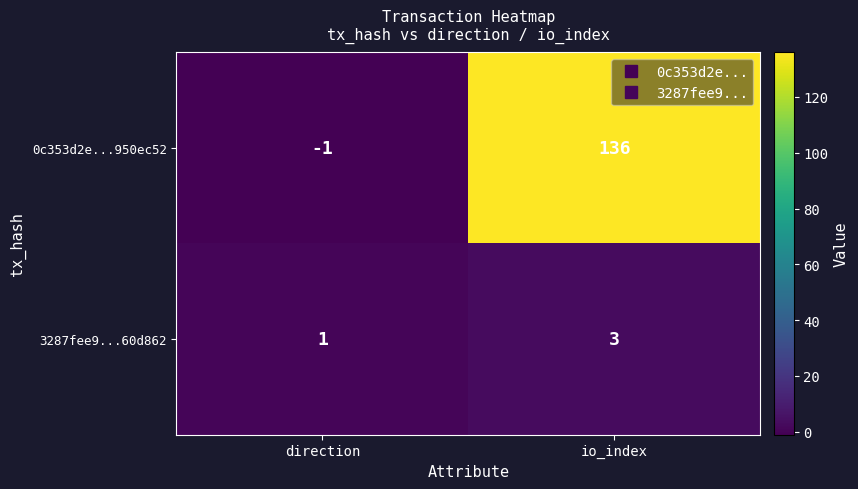

Reading left to right, what are all the values shown in this chart?

0c353d2e...950ec52: -1	136
3287fee9...60d862: 1	3